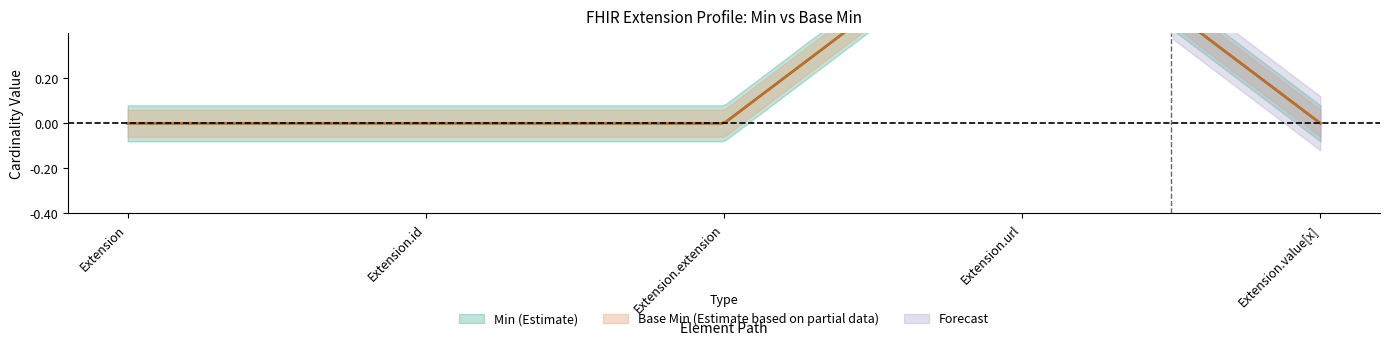

Reading left to right, what are all the values shown in this chart?

Min: Extension=0	Extension.id=0	Extension.extension=0	Extension.url=1	Extension.value[x]=0
Base Min: Extension=0	Extension.id=0	Extension.extension=0	Extension.url=1	Extension.value[x]=0